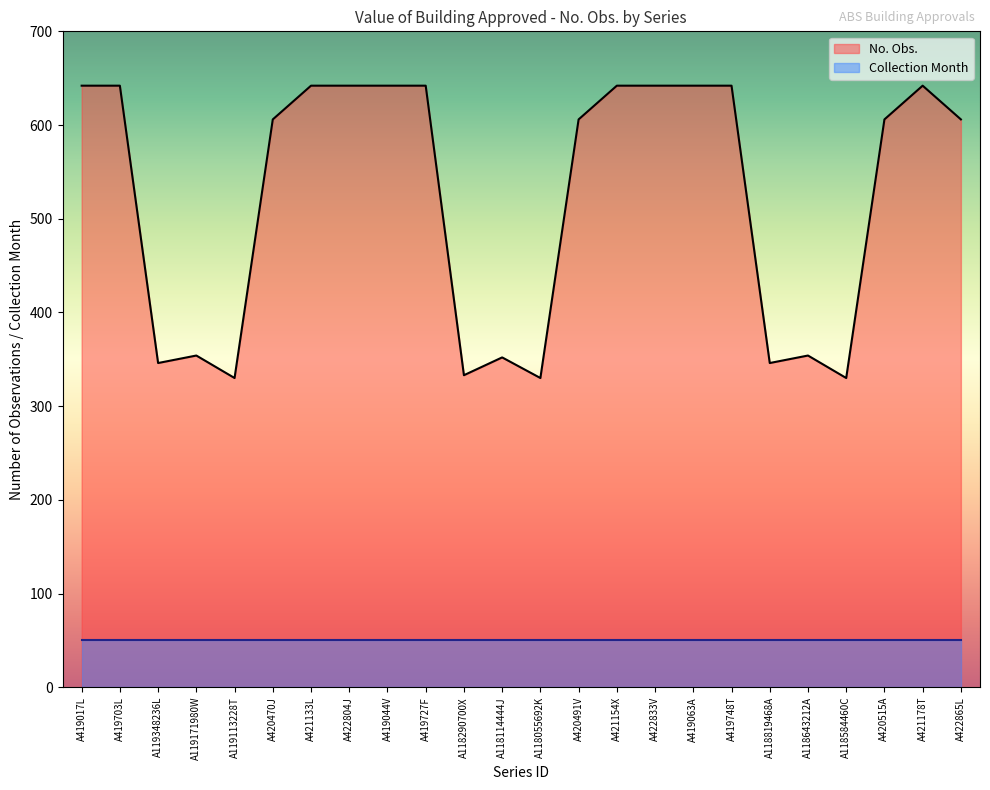

What is the label of the 1st point from the right?

A422865L